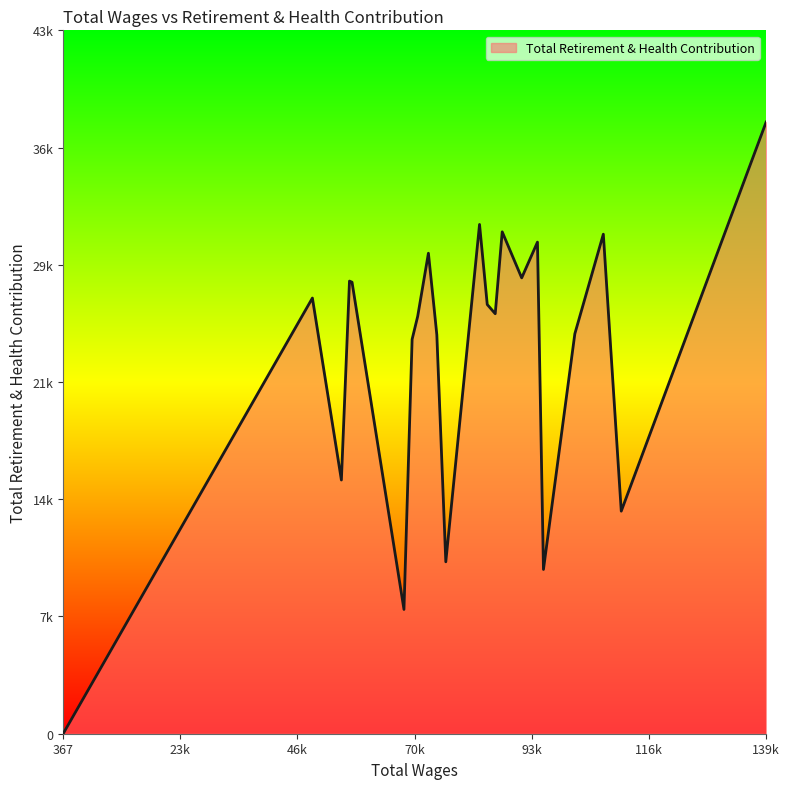

Rank the categories by value from highest to lowest.

139687.0, 82888.0, 87383.0, 107423.0, 94367.0, 72755.0, 91243.0, 57113.0, 57620.0, 49764.0, 84416.0, 73870.0, 85998.0, 70632.0, 101776.0, 74424.0, 69526.0, 55509.0, 110976.0, 76203.0, 95557.0, 67913.0, 367.0